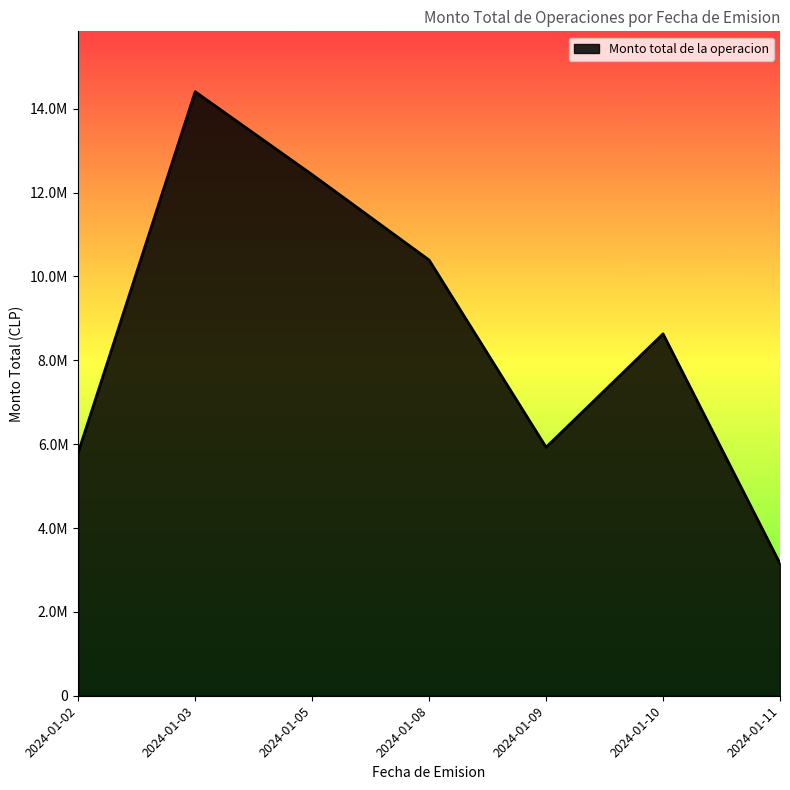

List the labels in order of value, largest first.

2024-01-03, 2024-01-05, 2024-01-08, 2024-01-10, 2024-01-09, 2024-01-02, 2024-01-11